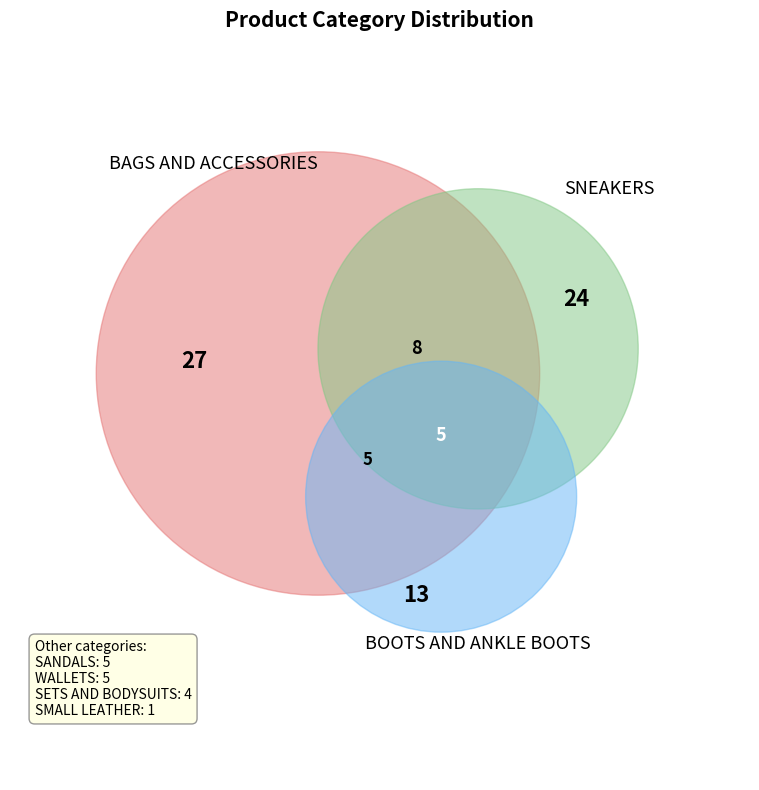

What percentage is the WALLETS slice, to the nearest percent?

5%